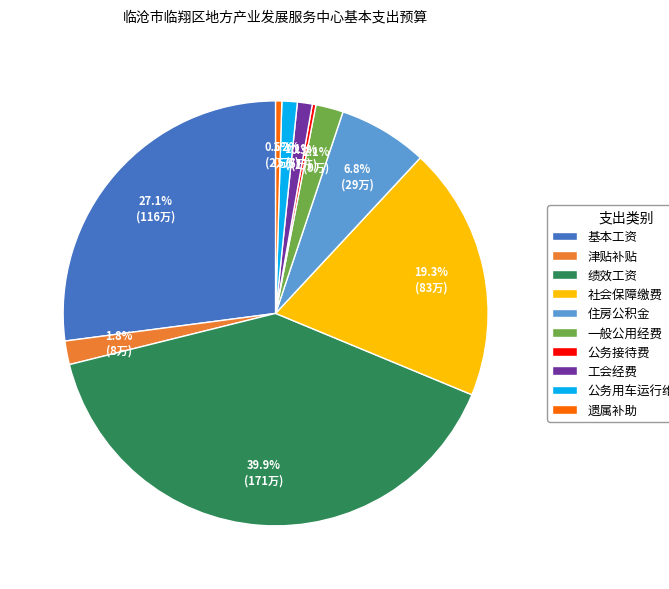

What is the total percentage of 一般公用经费 and 住房公积金?

8.9%